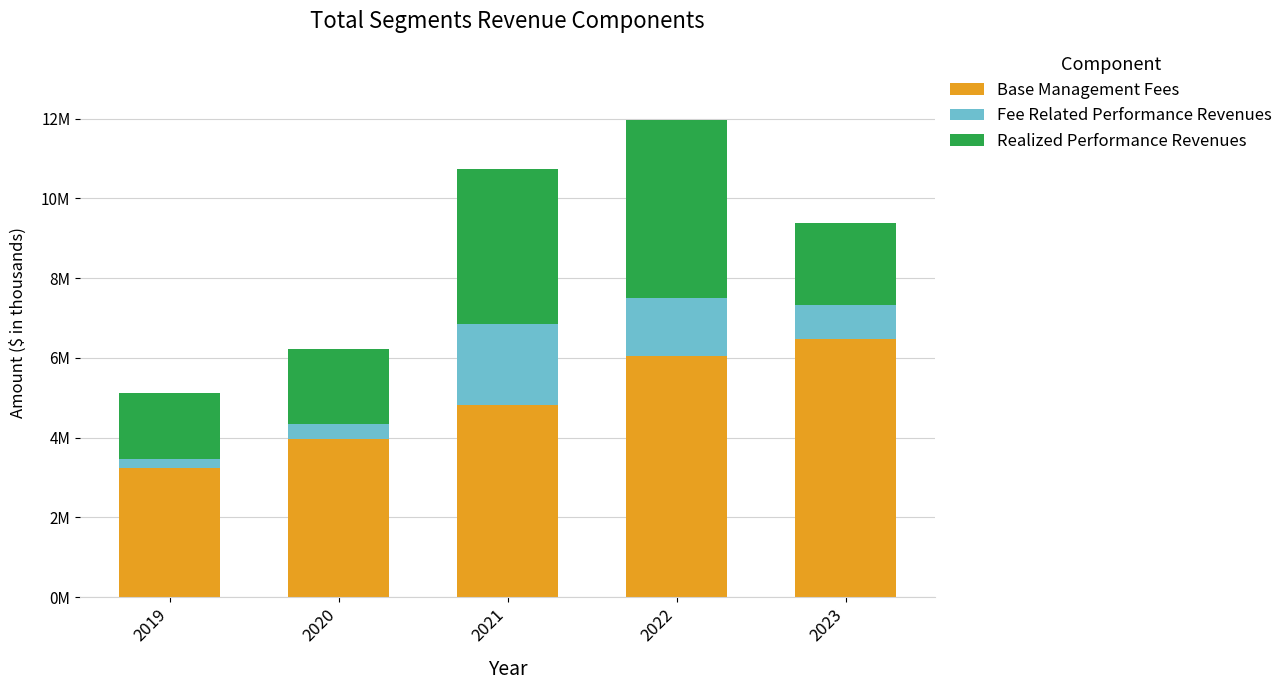

Rank the series at 2021 from highest to lowest value.

Base Management Fees, Realized Performance Revenues, Fee Related Performance Revenues